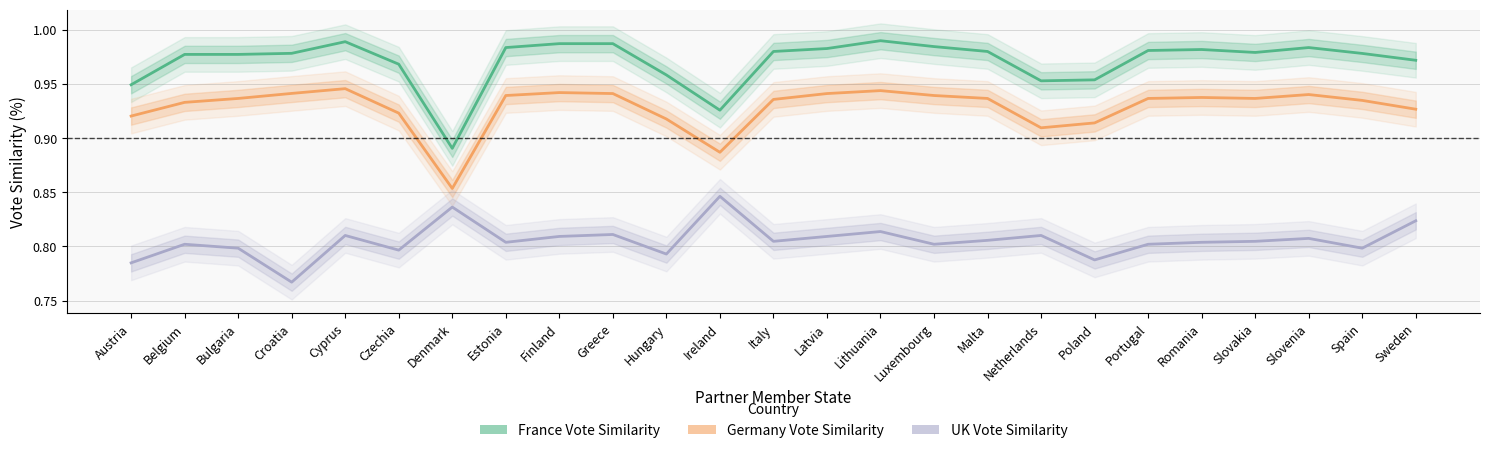

At how many categories does at least one series exceed 0?

25